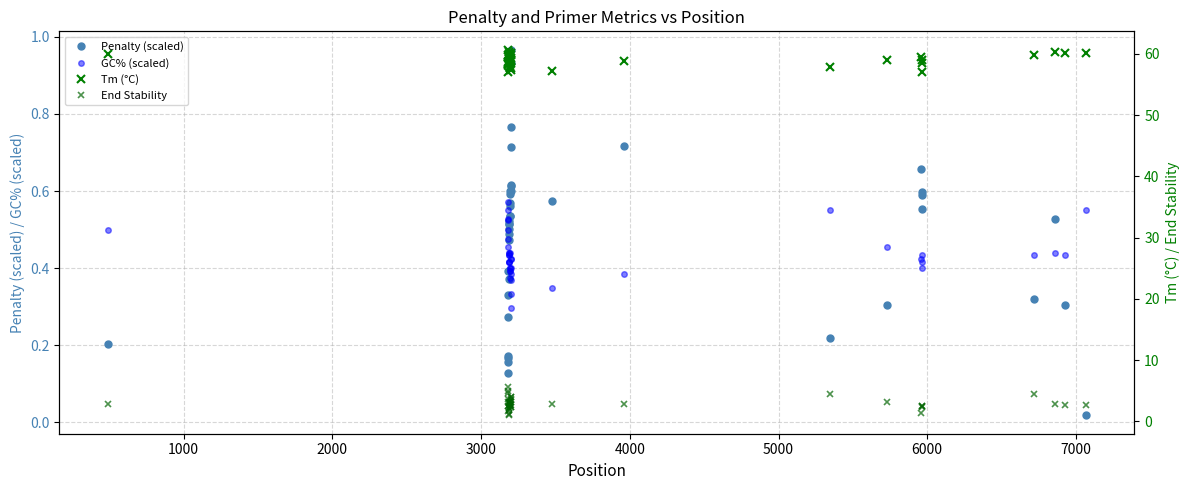

Which series has the largest total across all categories?

Tm (°C)